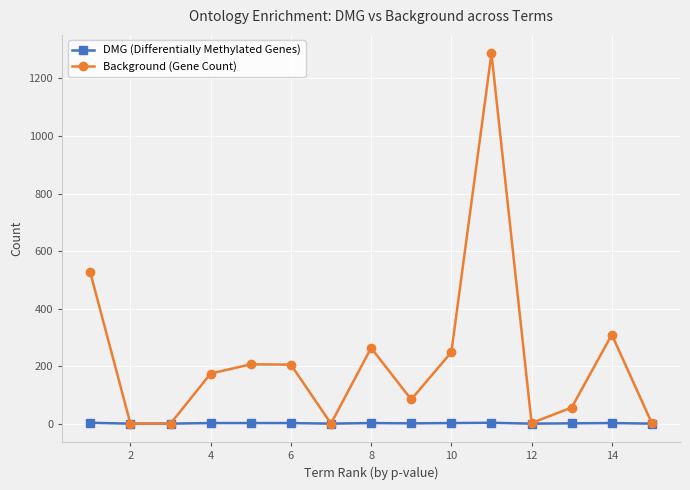

Count the number of data series in this chart.

2